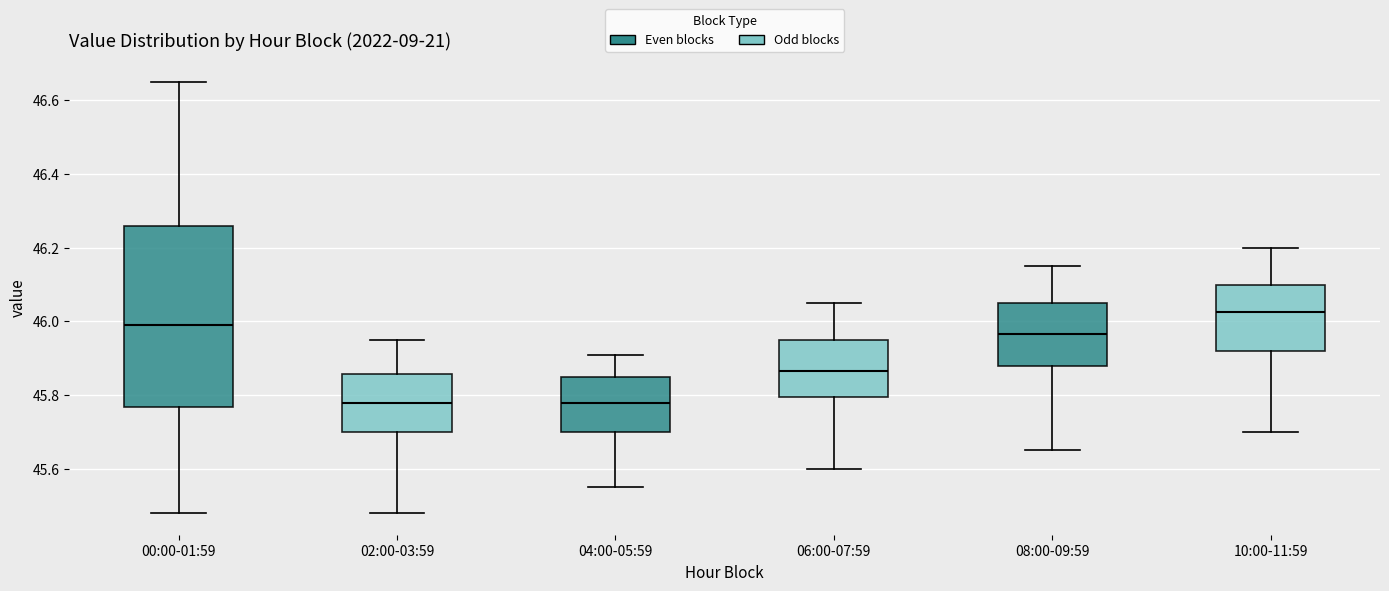

Reading left to right, read every box against the y-axis: the position of its median line, the range the box covers, and the ends of its whiskers. The values are not printed on the chart, so give them approximately, as read against the axis.

00:00-01:59: median 46.00, box 45.76 to 46.26, whiskers 45.48 to 46.66
02:00-03:59: median 45.78, box 45.70 to 45.86, whiskers 45.48 to 45.96
04:00-05:59: median 45.78, box 45.70 to 45.86, whiskers 45.56 to 45.92
06:00-07:59: median 45.86, box 45.80 to 45.96, whiskers 45.60 to 46.06
08:00-09:59: median 45.96, box 45.88 to 46.06, whiskers 45.66 to 46.16
10:00-11:59: median 46.02, box 45.92 to 46.10, whiskers 45.70 to 46.20